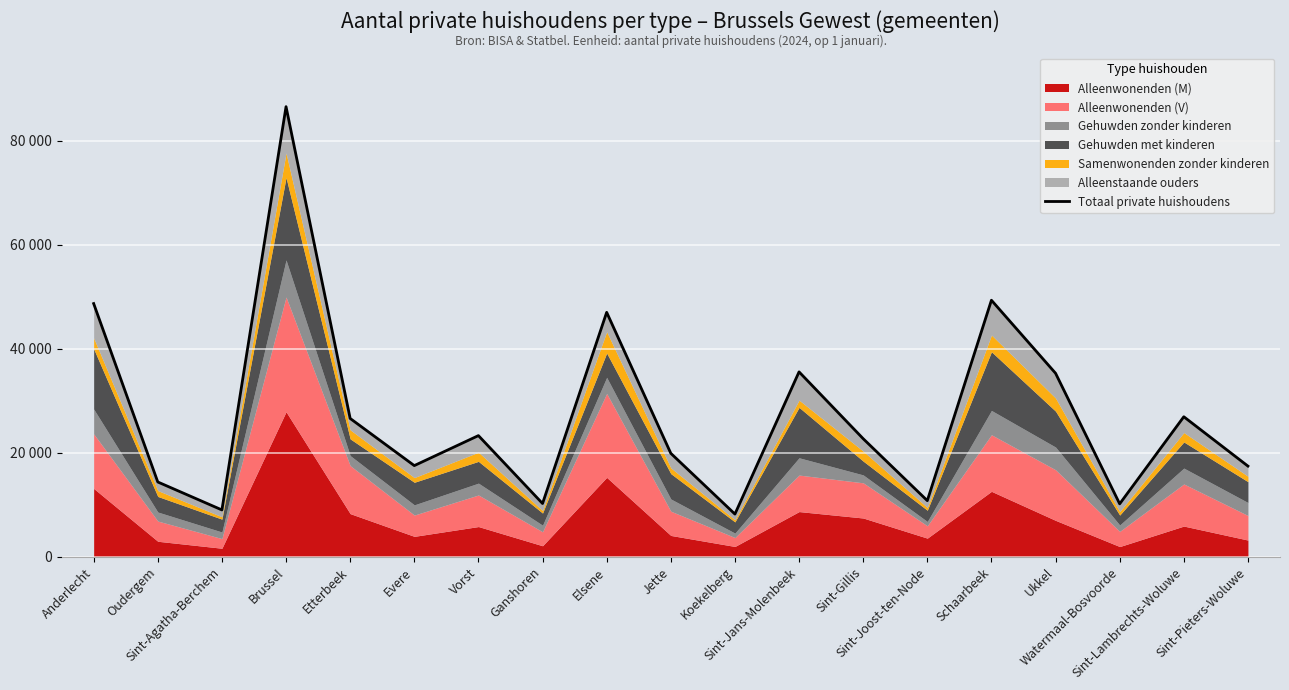

True or false: the data shows 23291 at Vorst.

True